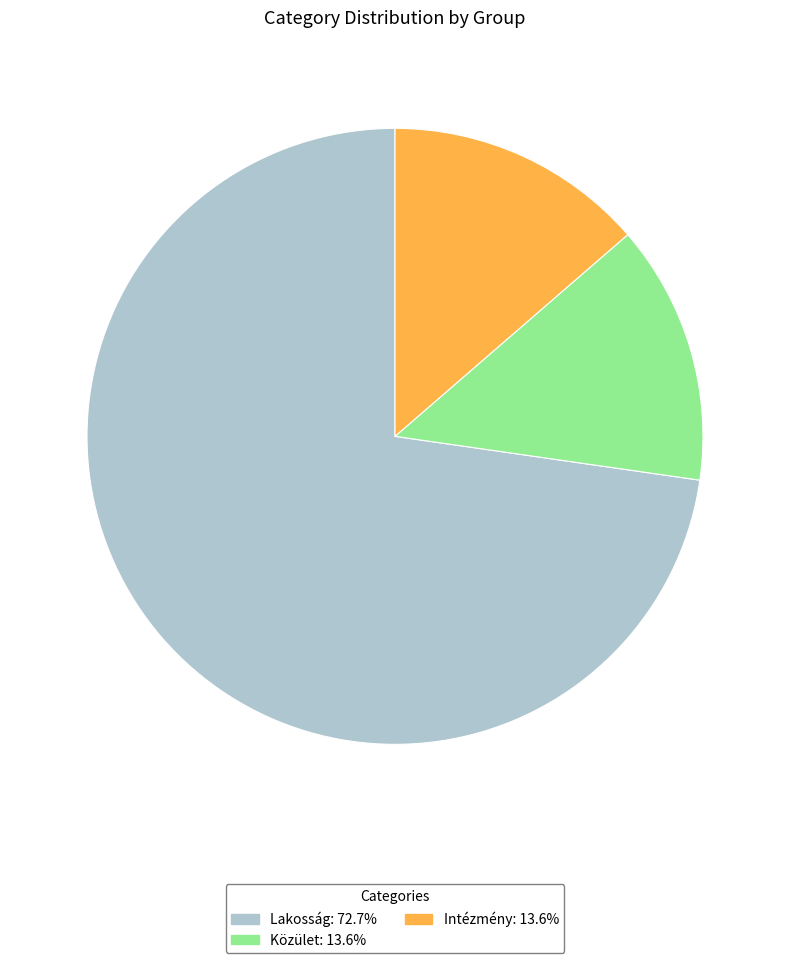

Approximately how many times larger is the value at Intézmény compared to Közület?

1.0